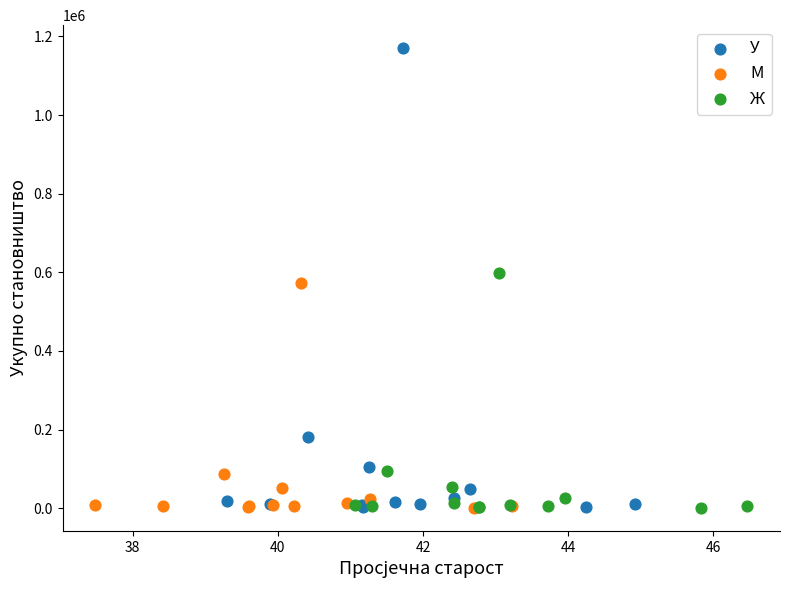

Which series contains the highest Y value?

У